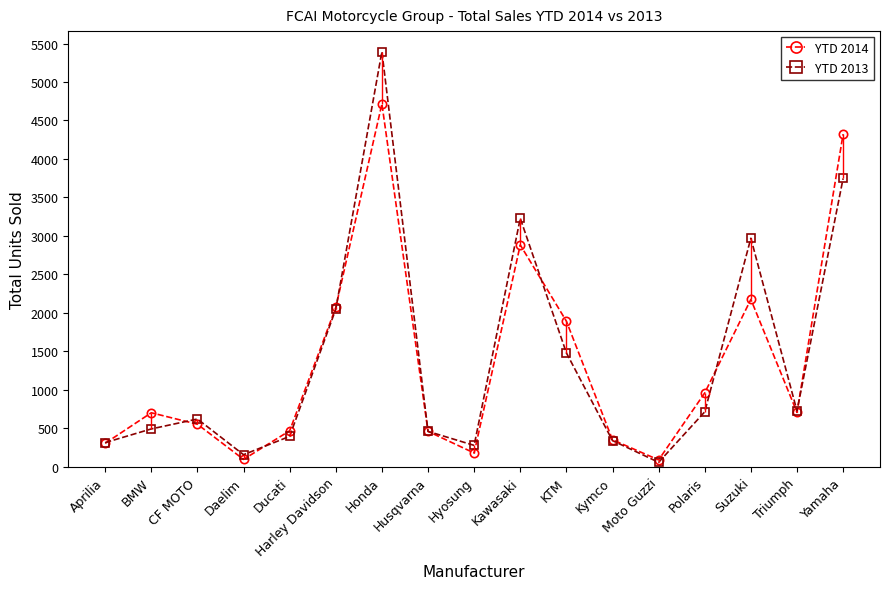

Rank the series at Polaris from highest to lowest value.

YTD 2014, YTD 2013